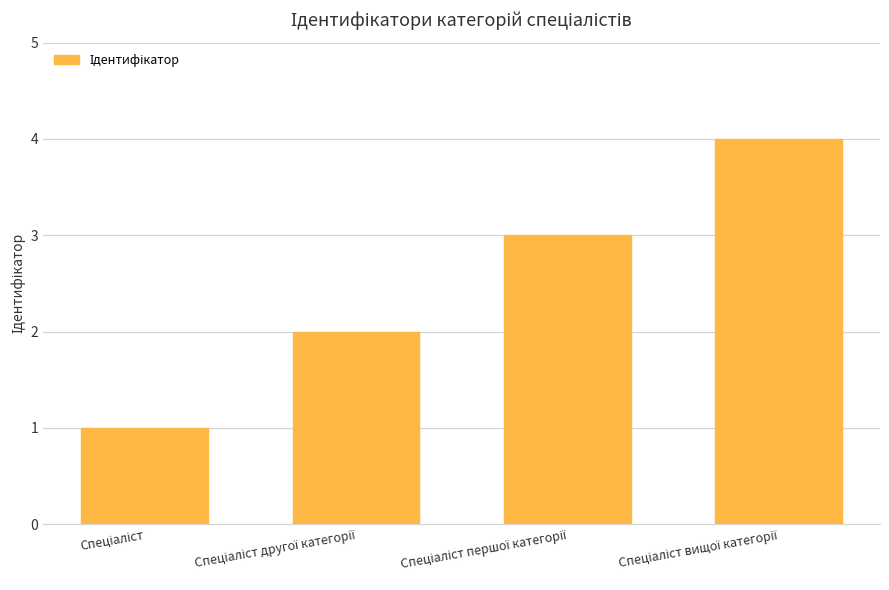

What is the difference between the maximum and minimum values?

3